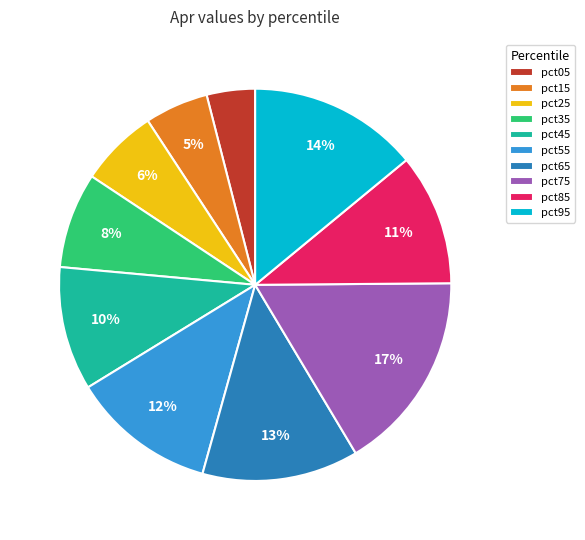

Rank the categories by value from lowest to highest.

pct05, pct15, pct25, pct35, pct45, pct85, pct55, pct65, pct95, pct75